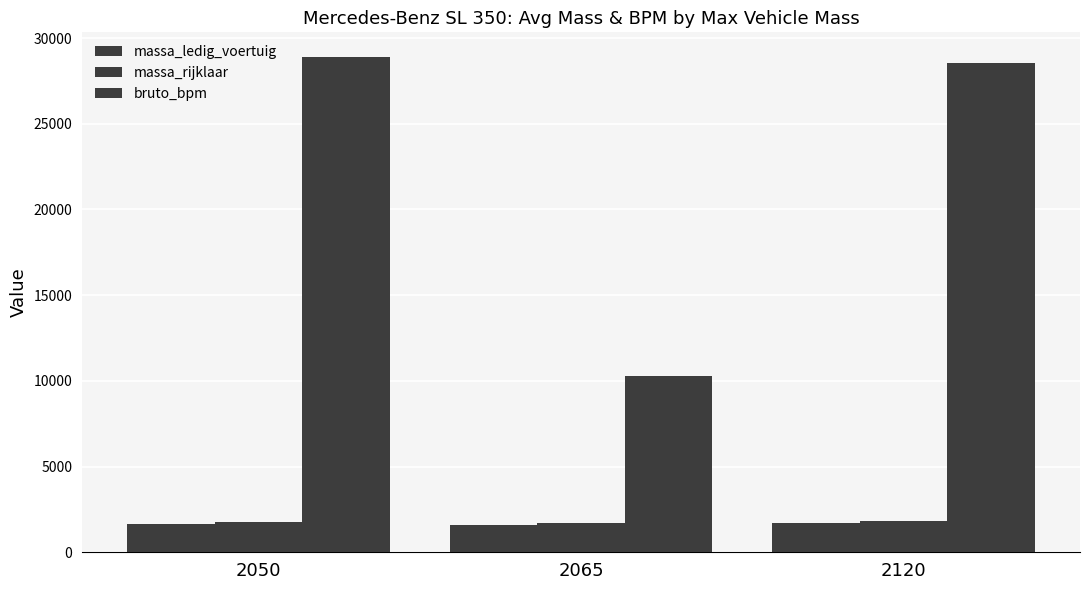

The value of massa_ledig_voertuig at 2120 is 1670. True or false?

True